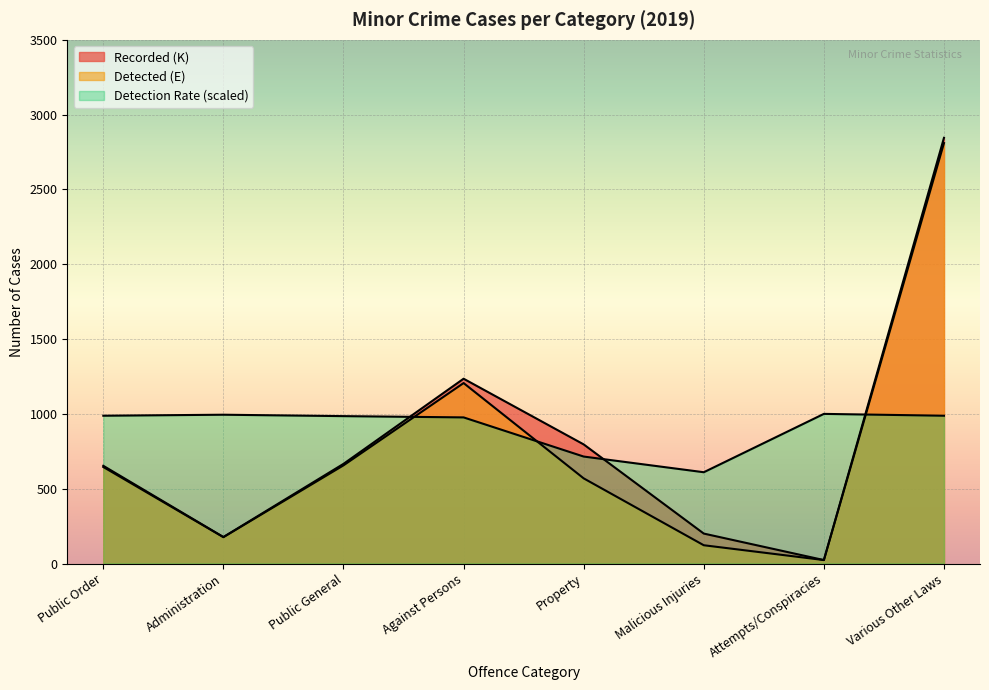

Which series has the largest range (max minus min)?

Recorded (K)